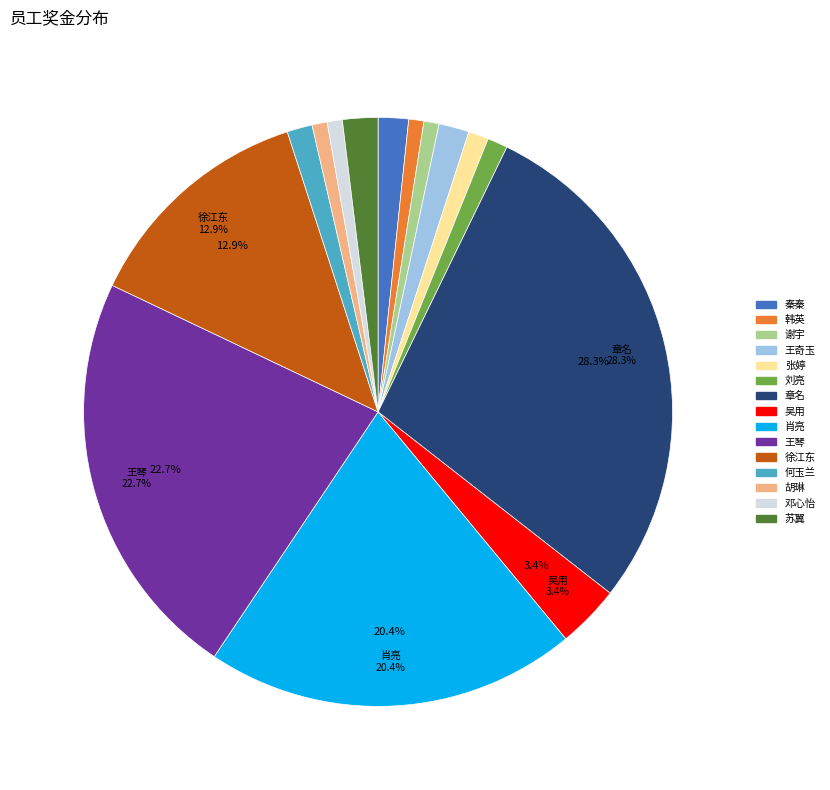

Which slice is the largest?

章名